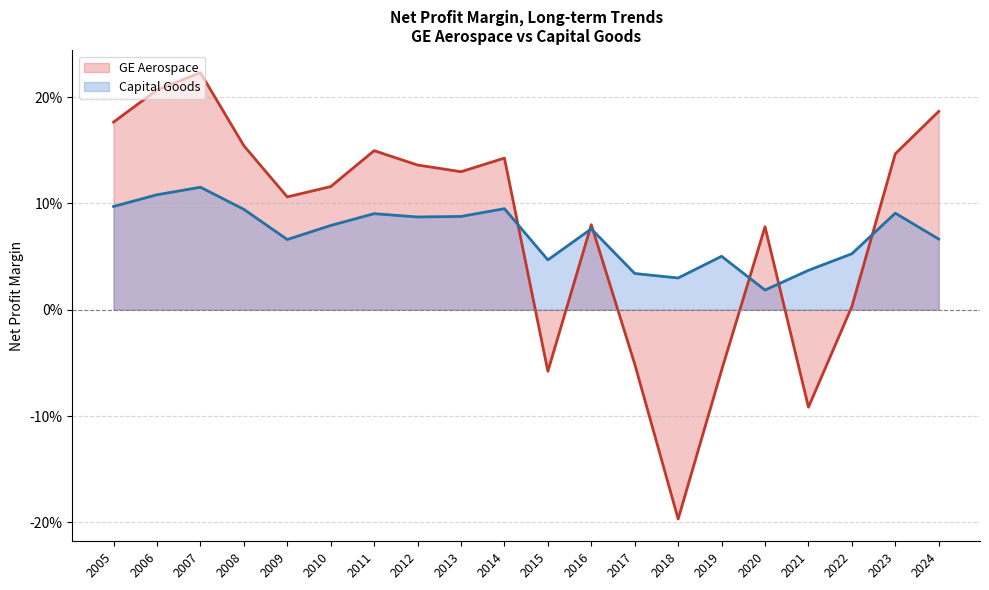

At which category does the chart reach its peak across all series?

2007